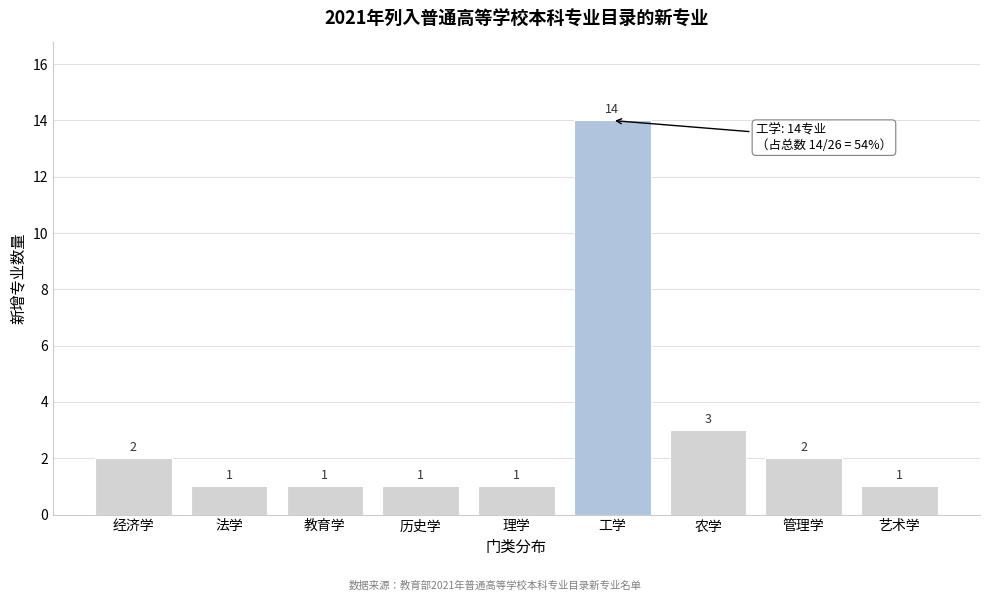

Reading left to right, what are all the values shown in this chart?

2	1	1	1	1	14	3	2	1